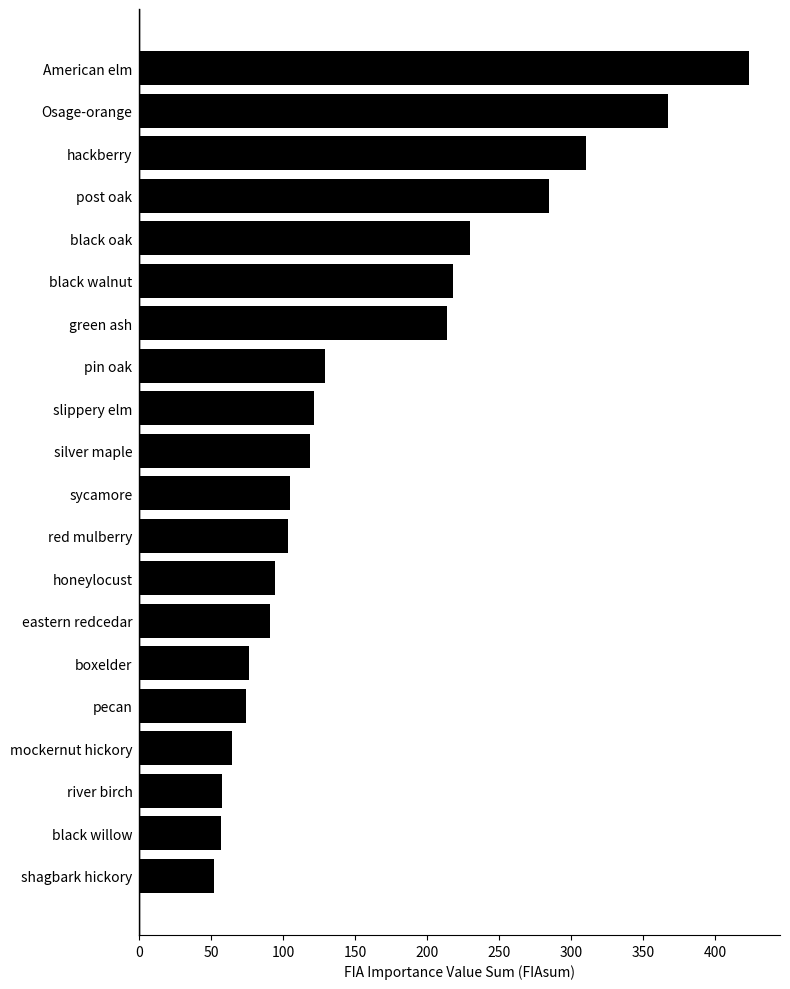

What is the approximate value at river birch?

57.4